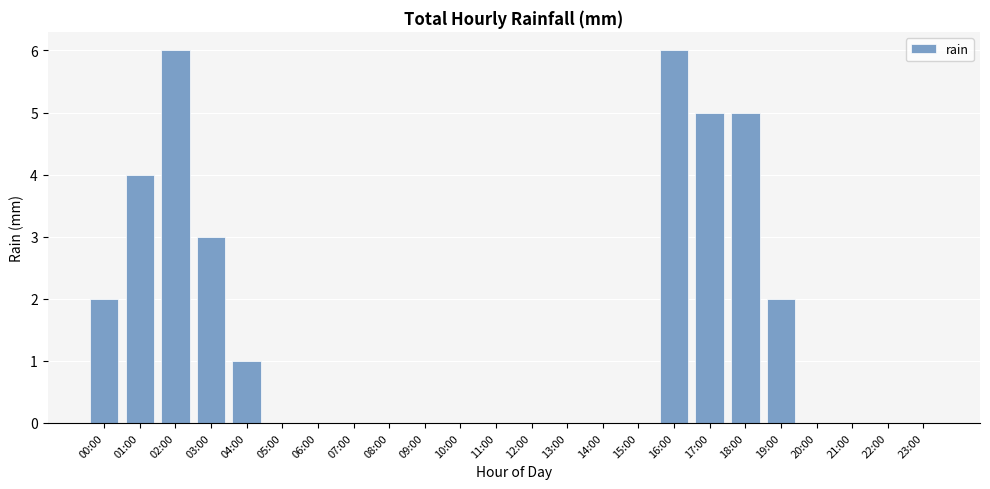

The chart shows a value of 3 at 00:00. True or false?

False